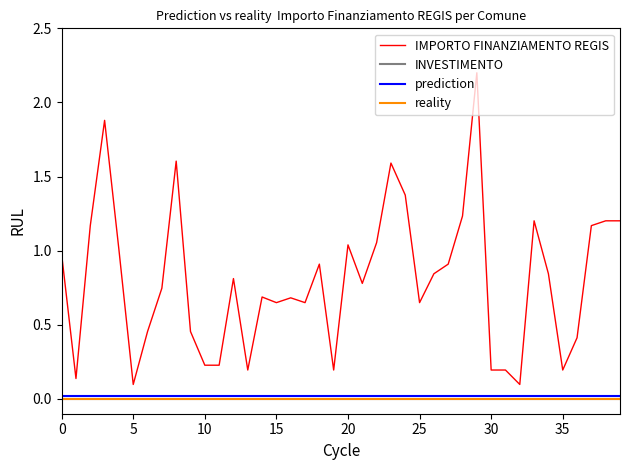

True or false: IMPORTO FINANZIAMENTO REGIS and INVESTIMENTO cross at least once.

False